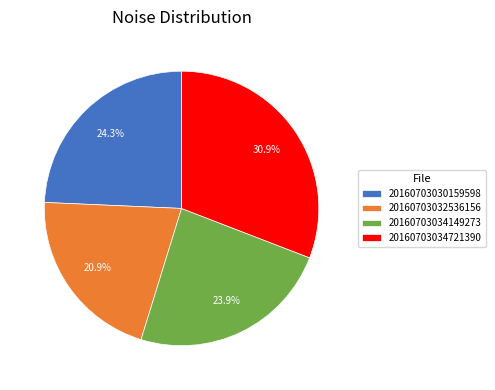

To the nearest percent, what is the difference between the 20160703032536156 and 20160703034721390 slice percentages?

10%